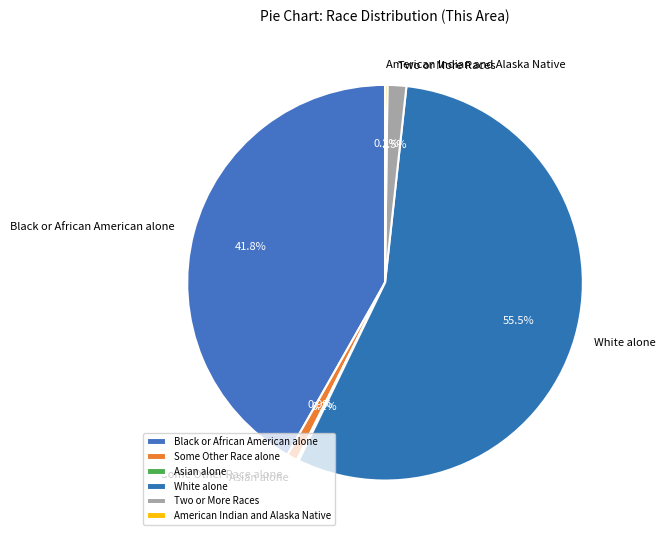

Is there a majority slice in this chart?

Yes